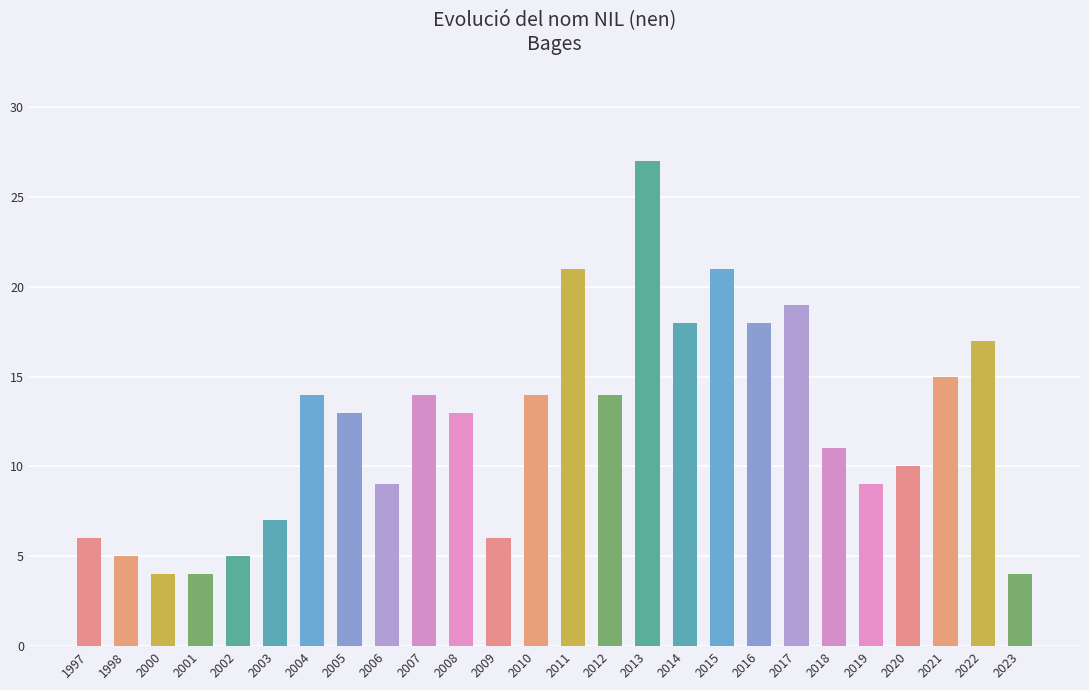

Which has a higher value, 2012 or 2020?

2012